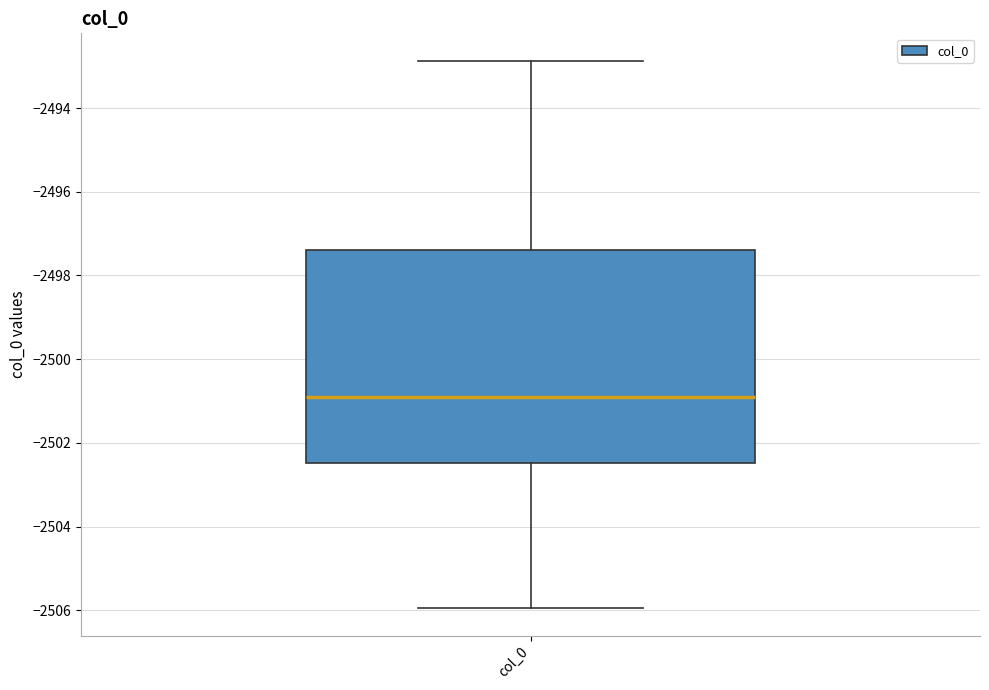

Where does the upper whisker of the box for col_0 end on the y-axis? The values are not printed on the chart, so give them approximately, as read against the axis.

-2492.8